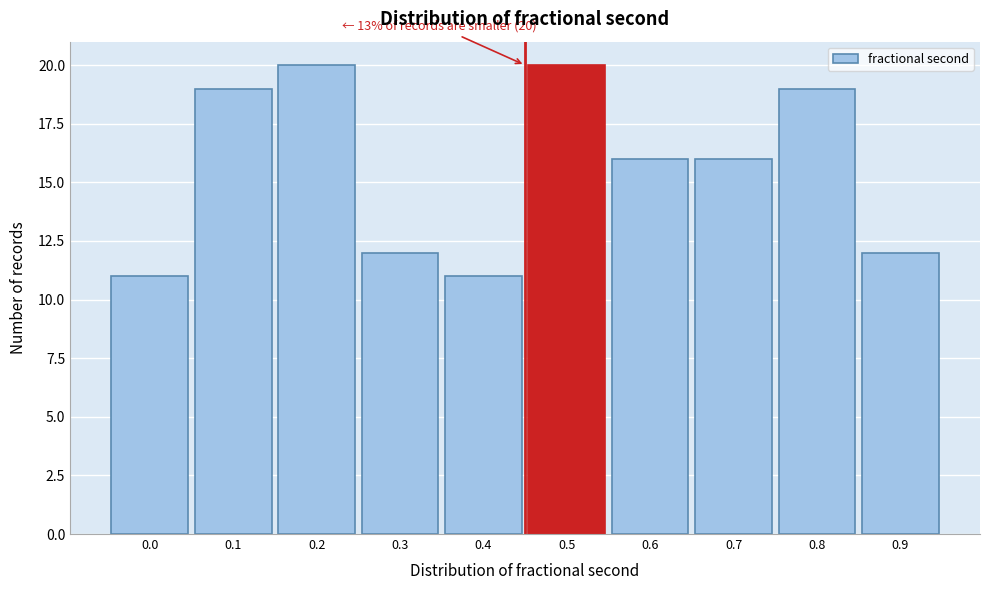

Reading left to right, list all the values displayed in this chart.

0.0=11	0.1=19	0.2=20	0.3=12	0.4=11	0.5=20	0.6=16	0.7=16	0.8=19	0.9=12